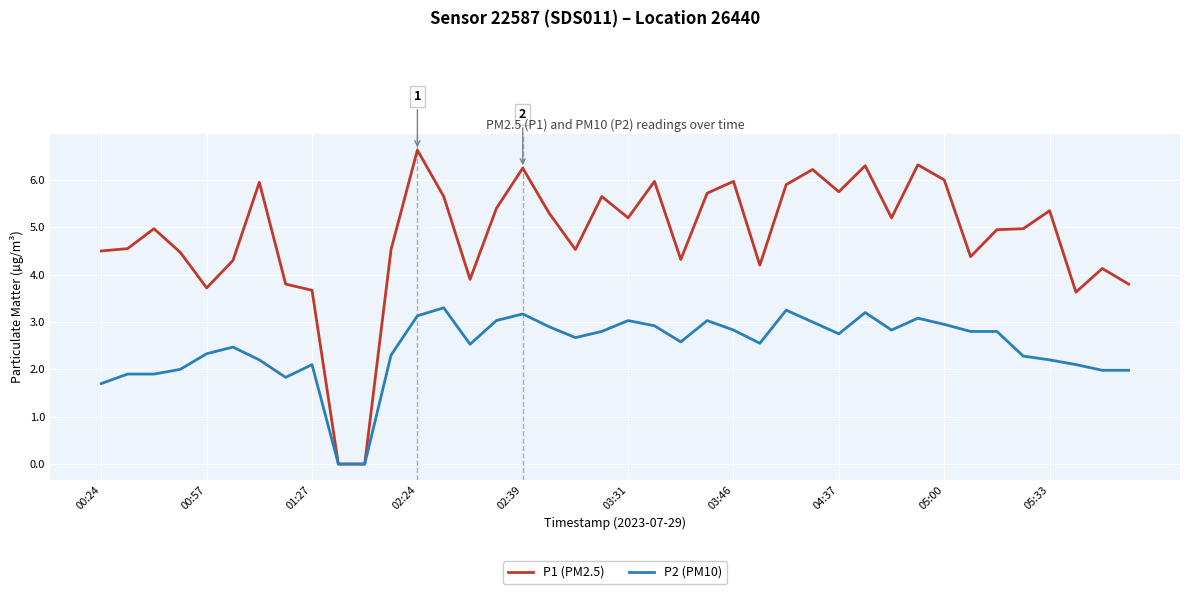

Which series has the largest total across all categories?

P1 (PM2.5)